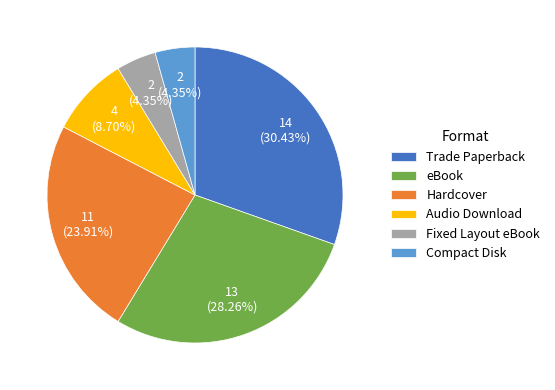

Does Fixed Layout eBook represent more than half of the total?

No